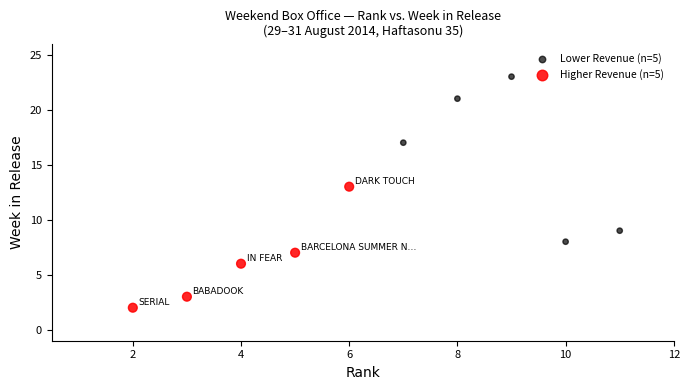

Which series has the widest spread of Y values?

Lower Revenue (n=5)